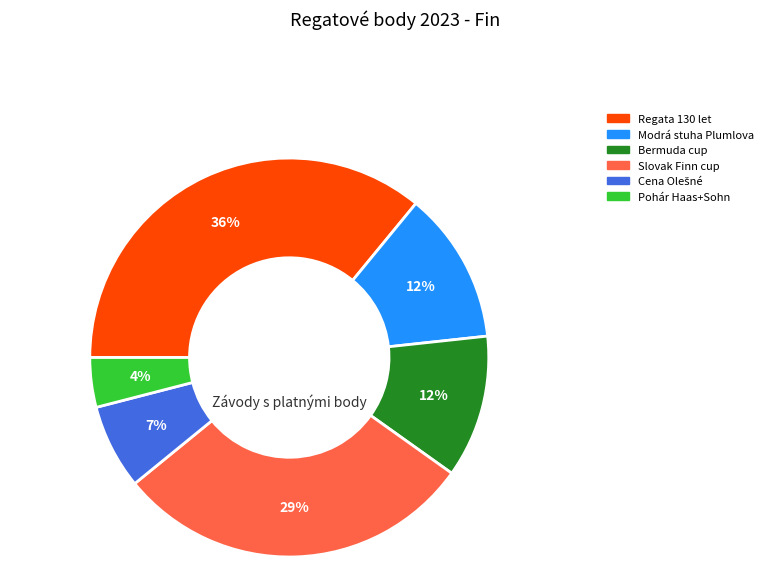

Is there any slice that represents more than half of the pie?

No